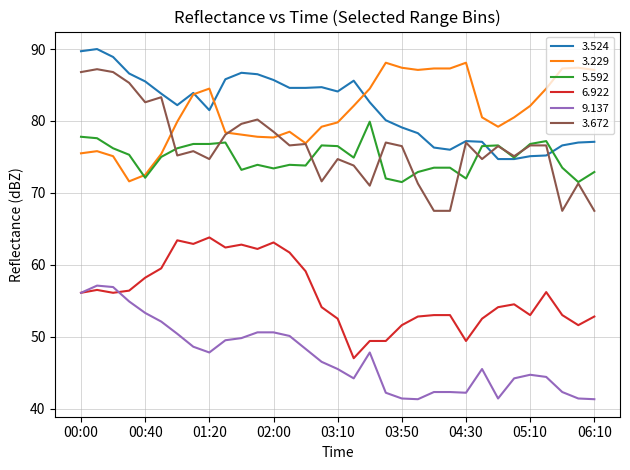

List the series in order of their peak value, highest first.

3.524, 3.229, 3.672, 5.592, 6.922, 9.137